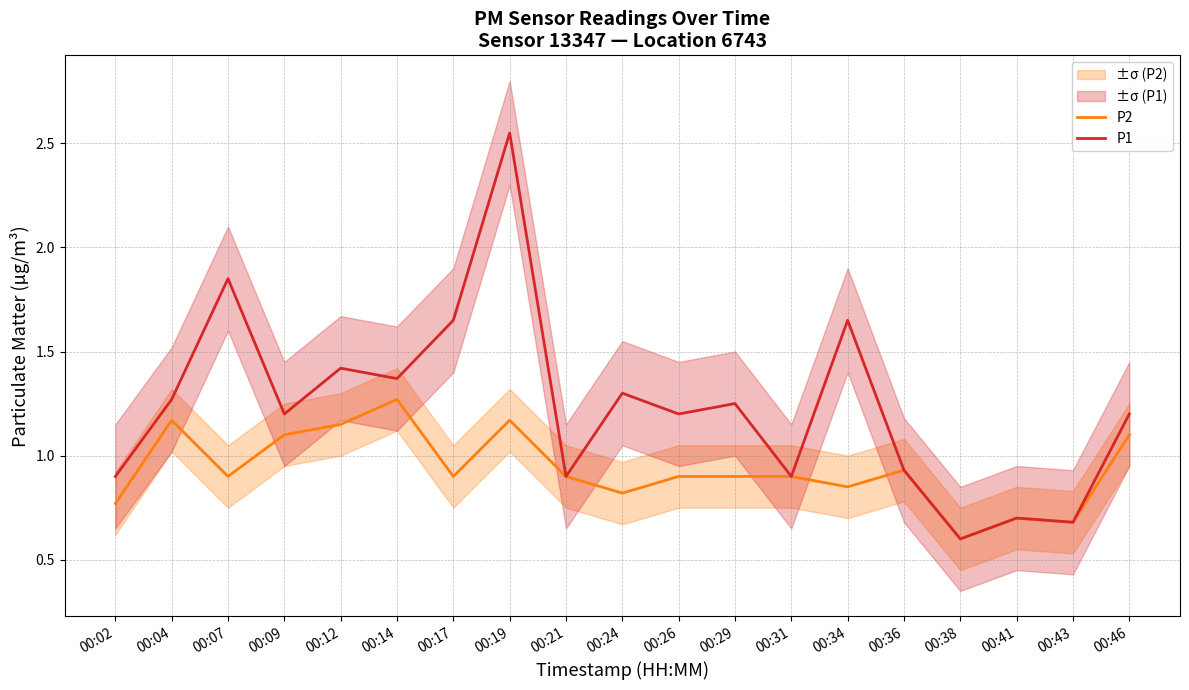

List the labels in order of P1 value, smallest first.

00:38, 00:43, 00:41, 00:02, 00:21, 00:31, 00:36, 00:09, 00:26, 00:46, 00:29, 00:04, 00:24, 00:14, 00:12, 00:17, 00:34, 00:07, 00:19